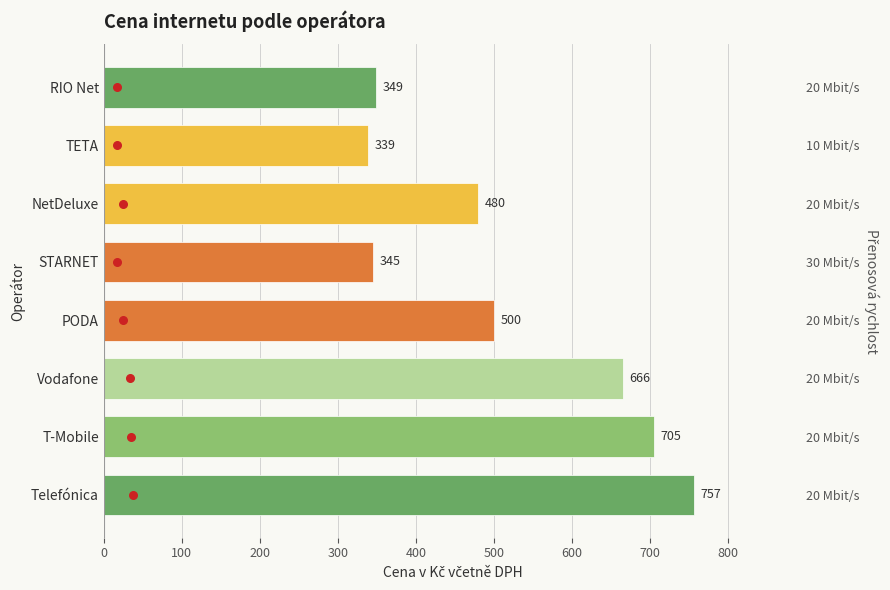

What is the ratio of the value at Telefónica to the value at TETA?

2.2